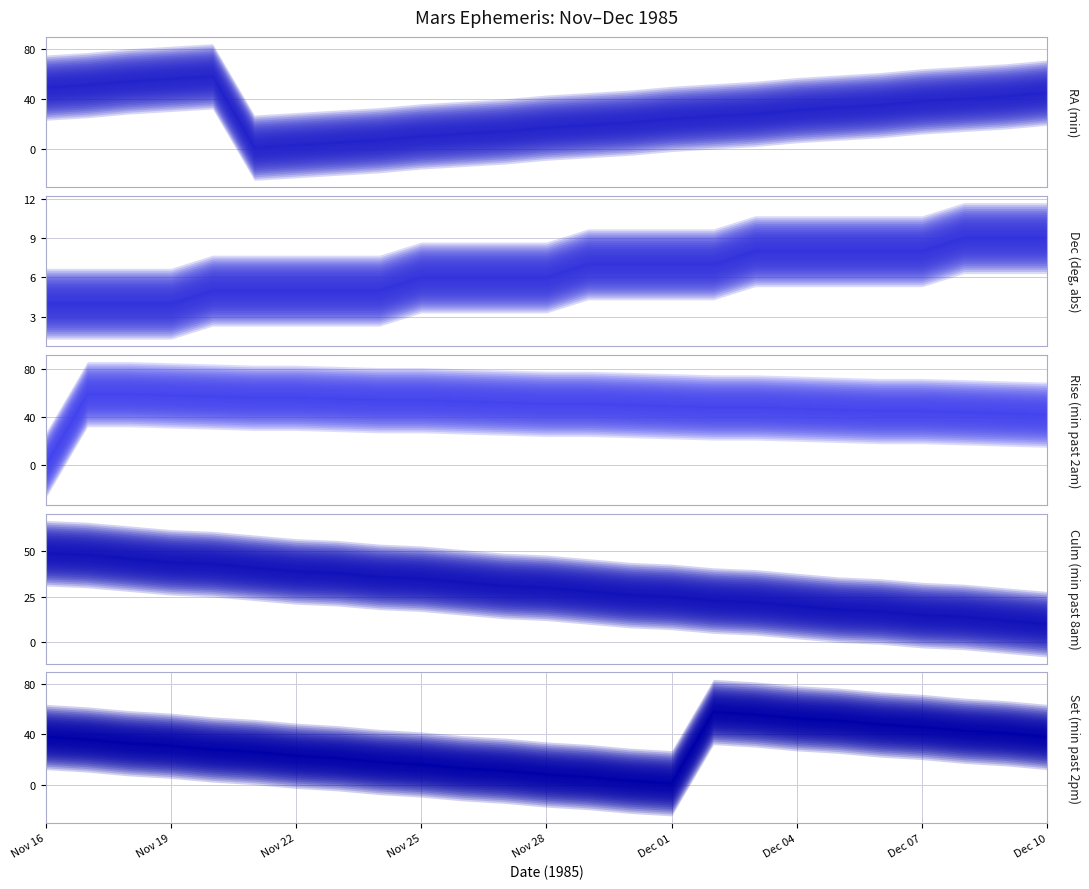

What is the sum of all Rise (min past 2am) values?

1222